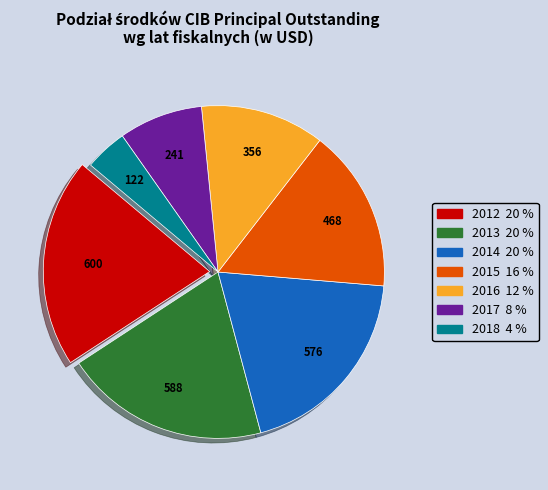

Is 2013 the majority of the pie?

No